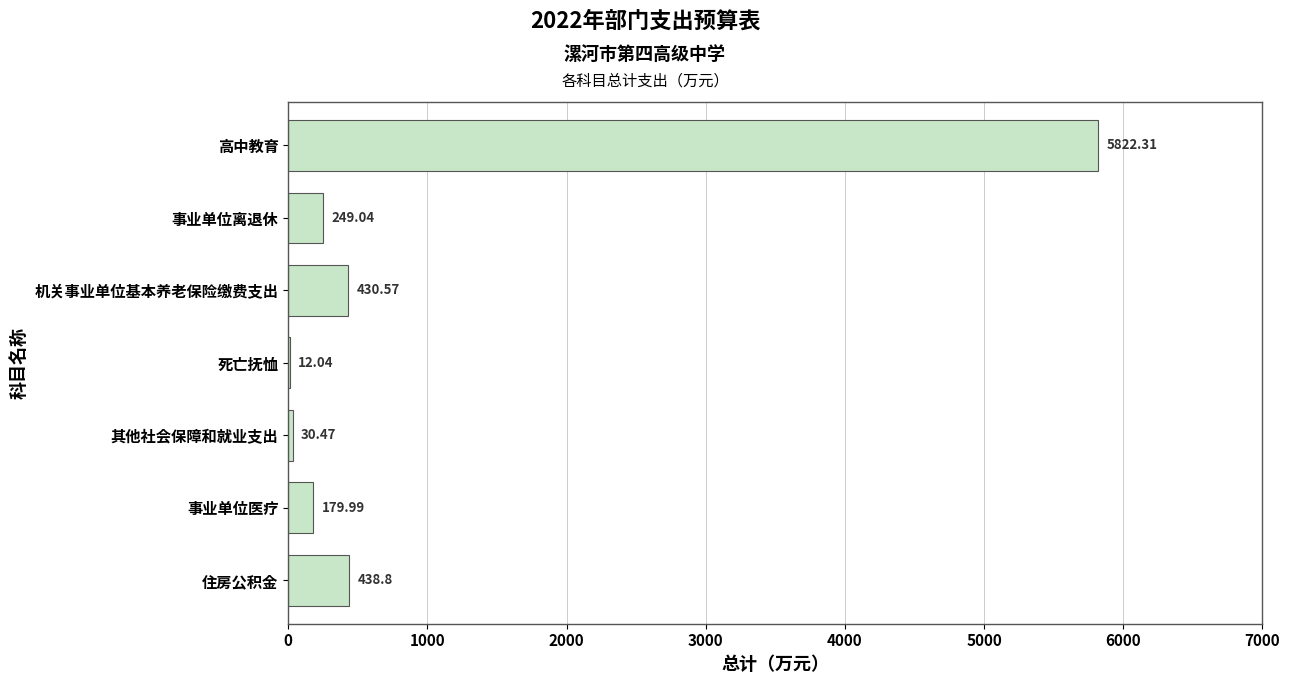

Which has a higher value, 事业单位离退休 or 死亡抚恤?

事业单位离退休